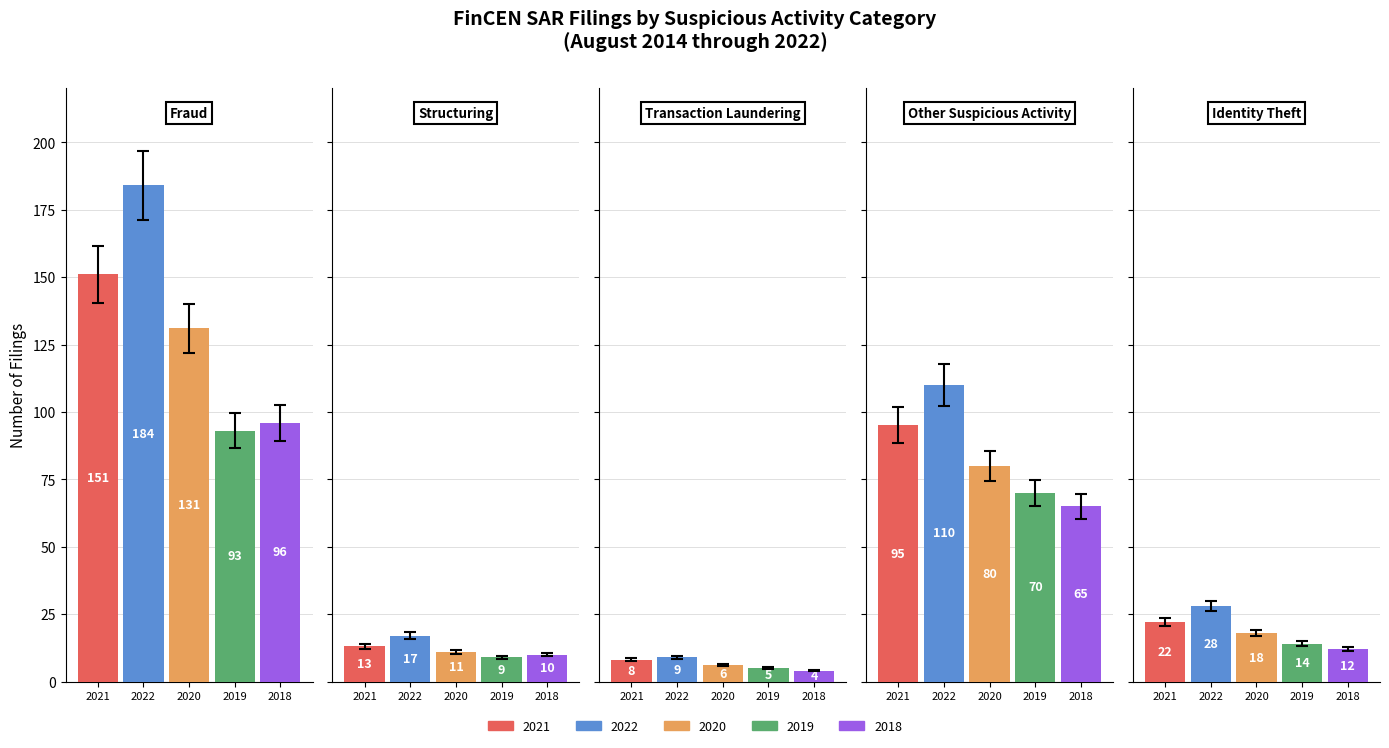

How many bars are there in total?

25